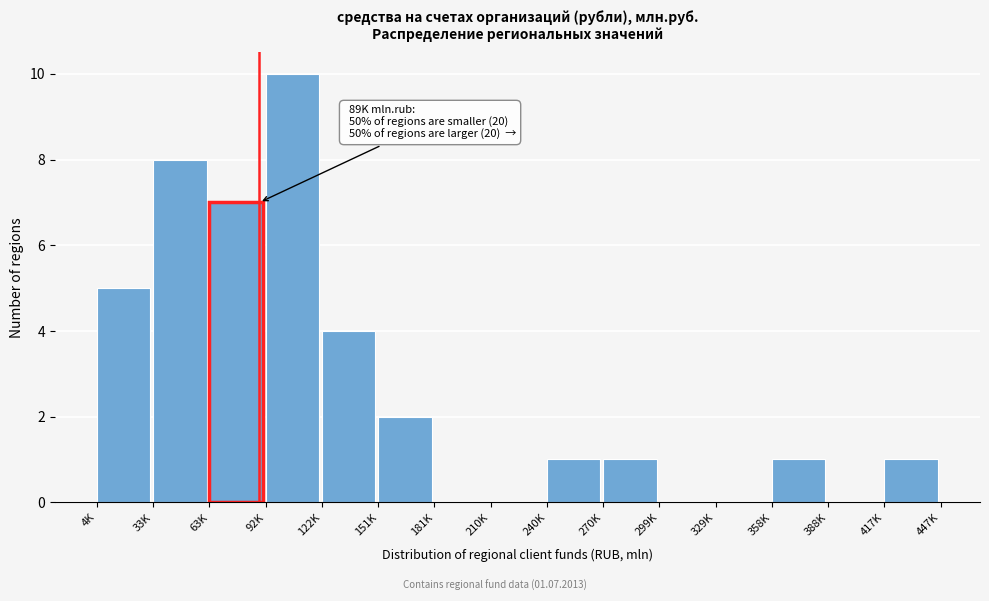

Reading right to left, what are all the values shown in this chart?

417K=1	388K=0	358K=1	329K=0	299K=0	270K=1	240K=1	210K=0	181K=0	151K=2	122K=4	92K=10	63K=7	33K=8	4K=5